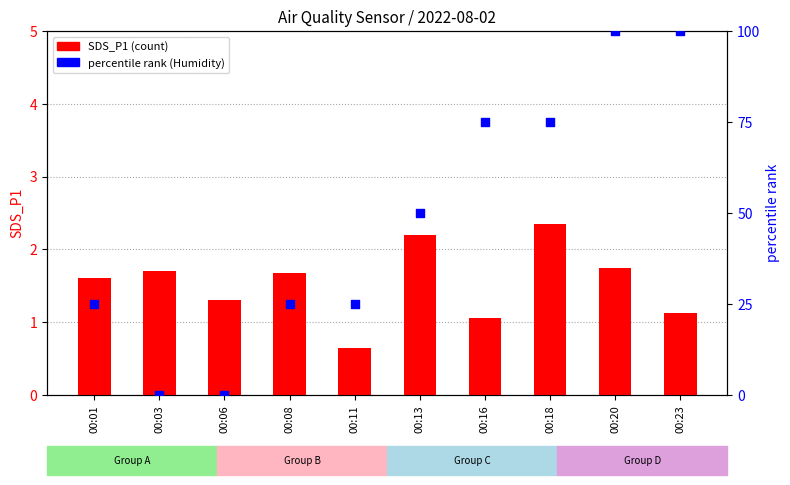

At which category is the sum across all series the highest?

00:20